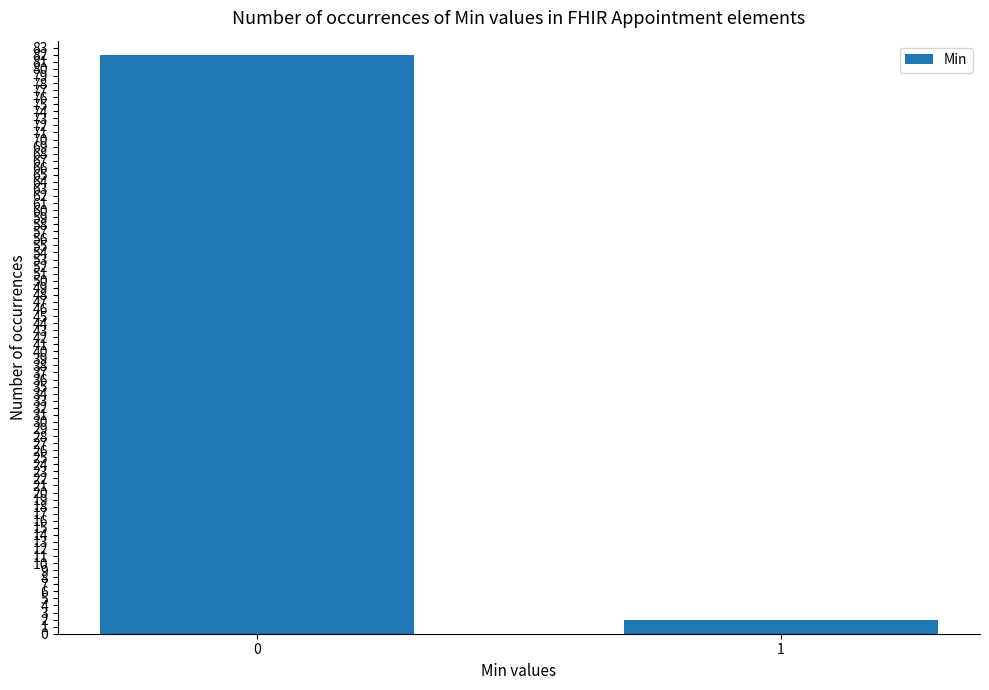

Does the chart contain any negative values?

No